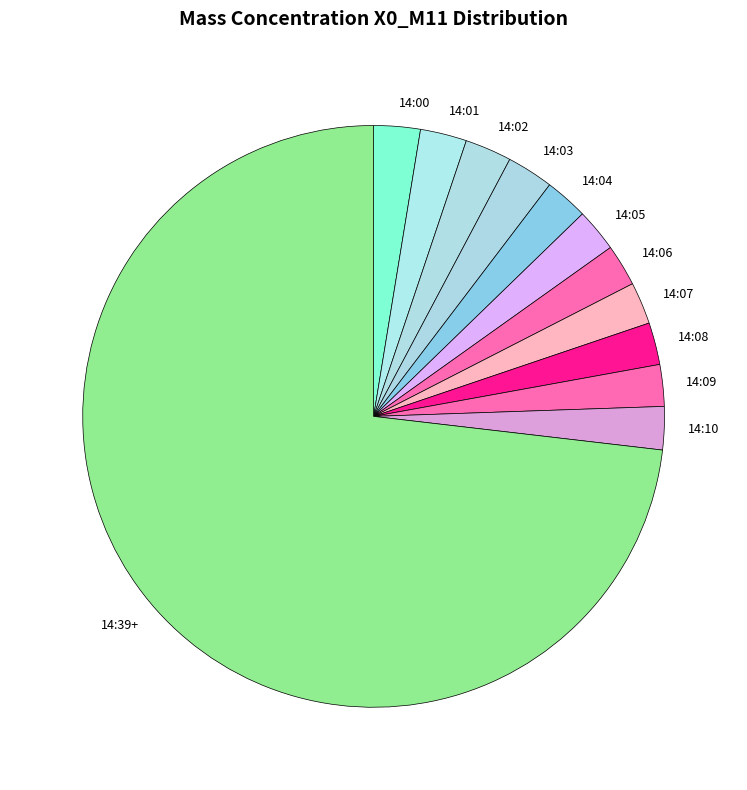

True or false: 14:03 accounts for 3% of the total.

True